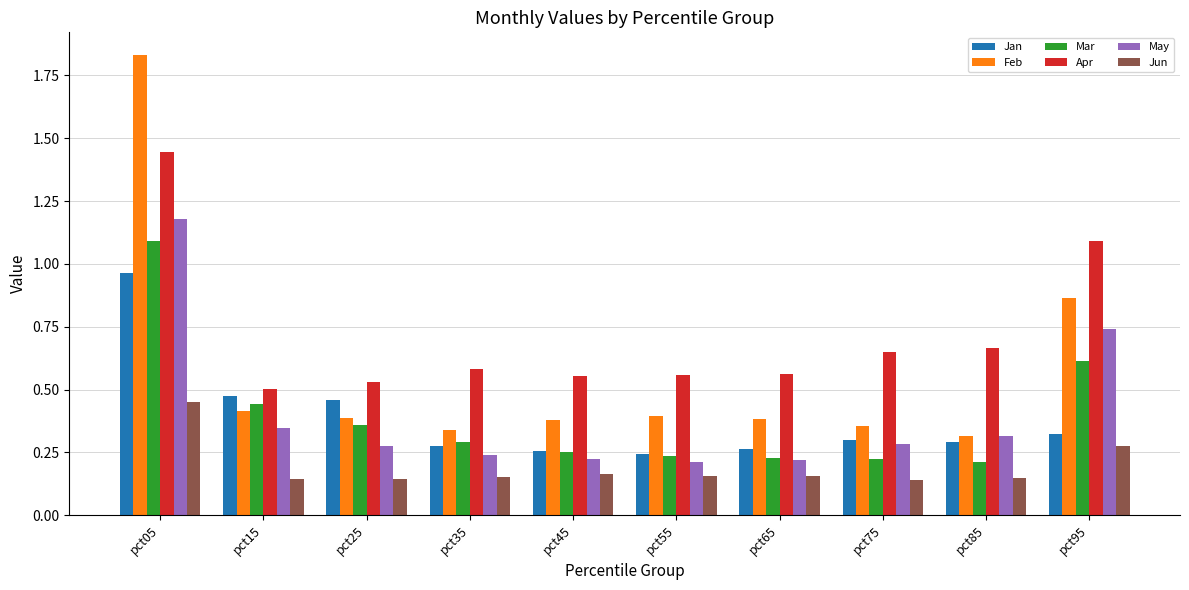

Count the Jun values in the range 0 to 1.

10